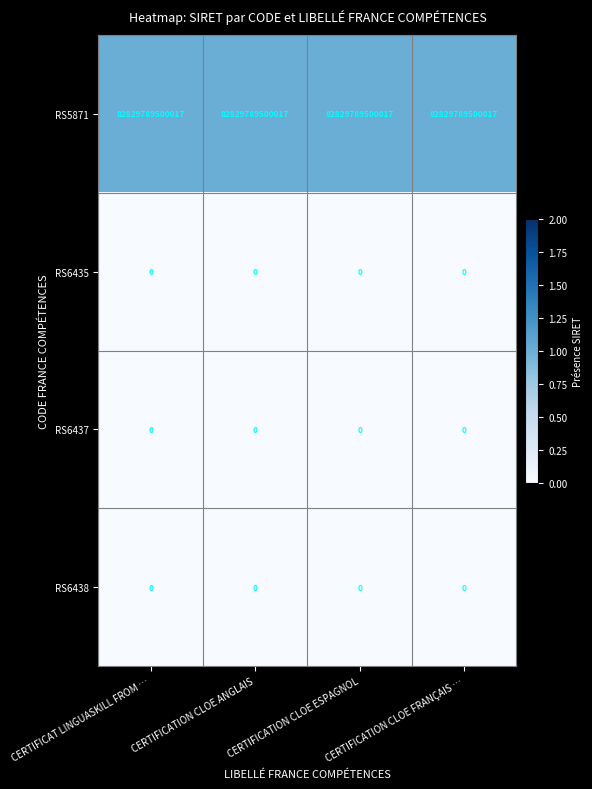

At how many categories does at least one series exceed 21385263240591?

4